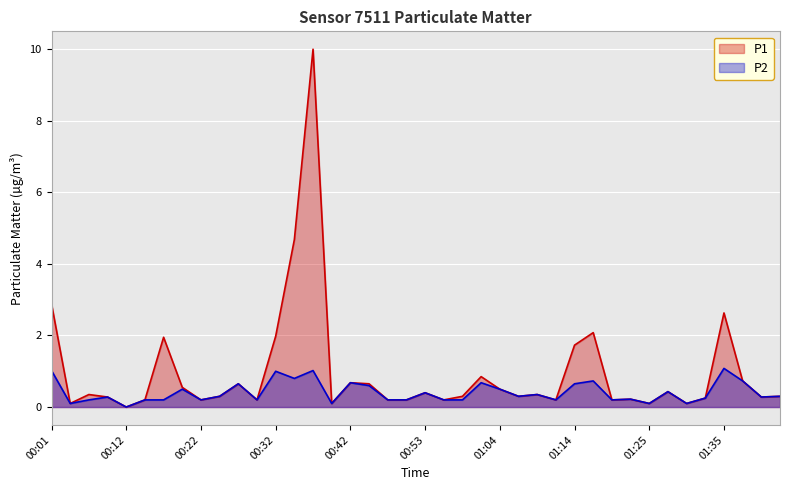

What is the average value of the P2 series?

0.4